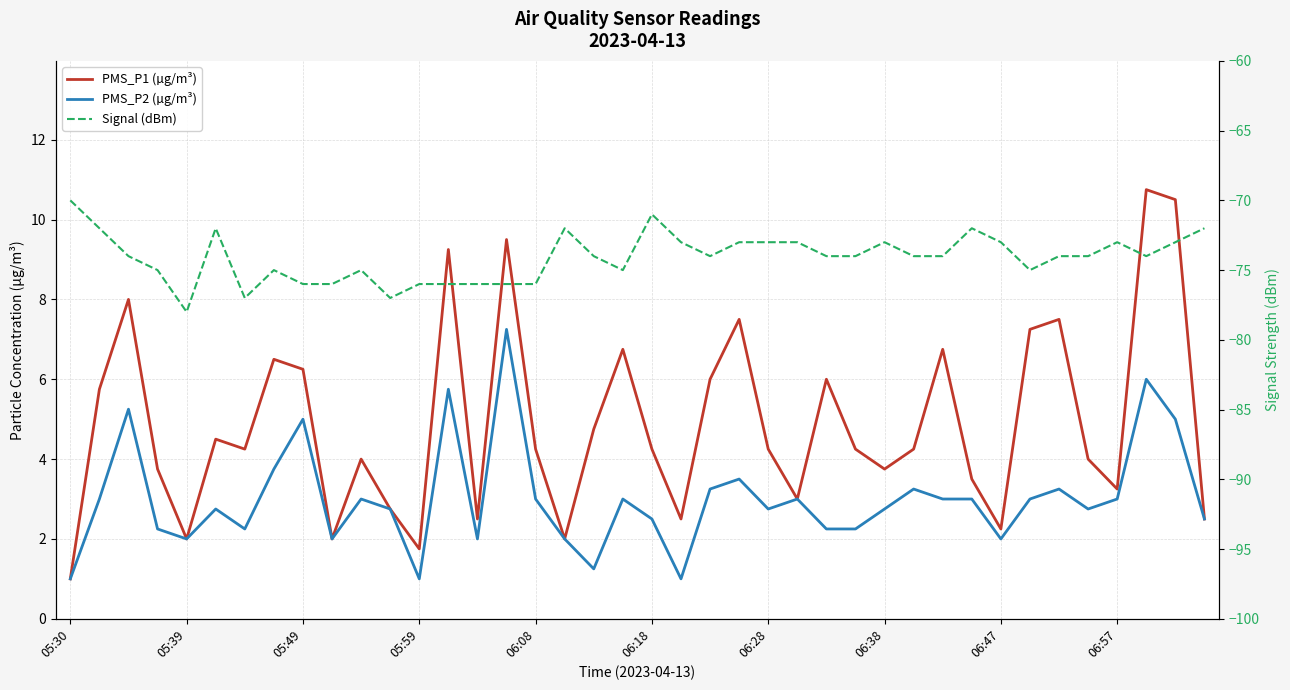

What is the total value across all series at 06:18?

-64.2